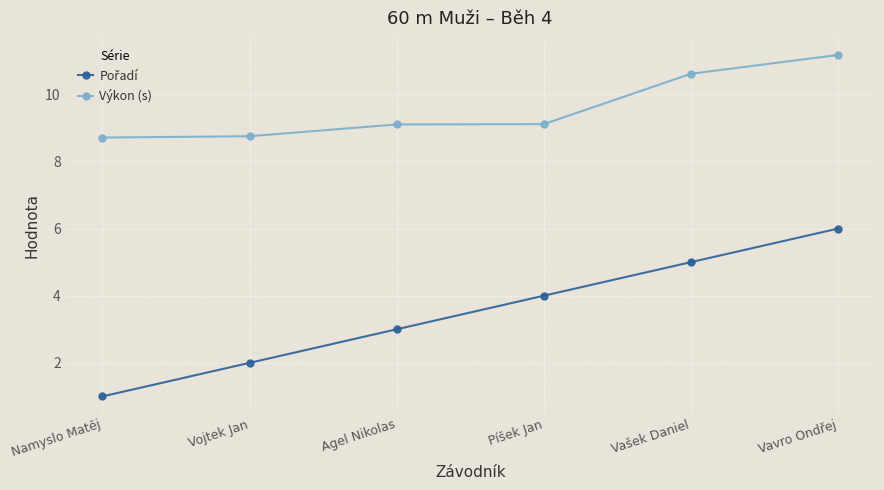

How many Výkon (s) values are between 8 and 10?

4